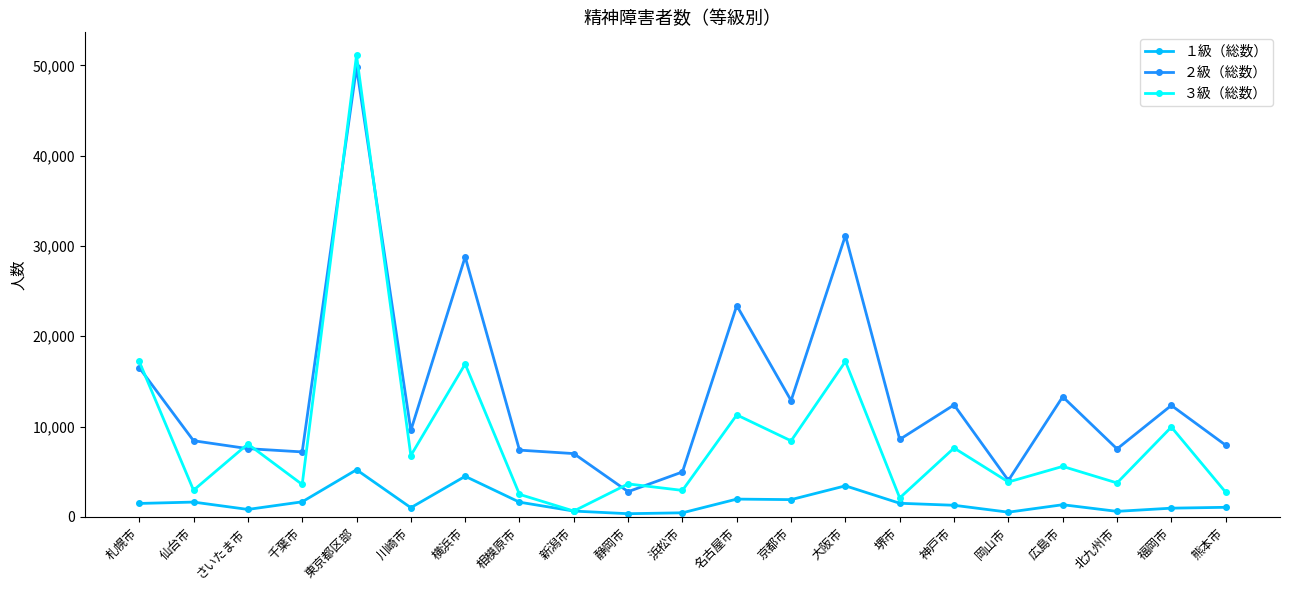

What is the difference between the ２級（総数） values at 福岡市 and 川崎市?

2771